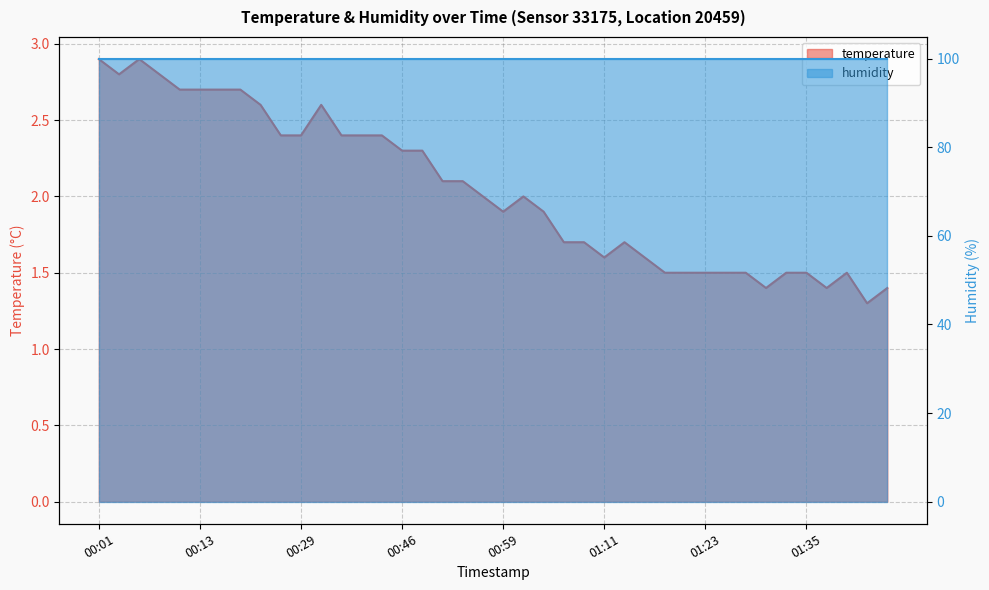

Reading left to right, extract all data points from this chart.

00:01=2.9	00:03=2.8	00:06=2.9	00:08=2.8	00:11=2.7	00:13=2.7	00:16=2.7	00:18=2.7	00:21=2.6	00:26=2.4	00:29=2.4	00:31=2.6	00:36=2.4	00:39=2.4	00:41=2.4	00:46=2.3	00:49=2.3	00:51=2.1	00:54=2.1	00:56=2.0	00:59=1.9	01:01=2.0	01:03=1.9	01:06=1.7	01:08=1.7	01:11=1.6	01:13=1.7	01:16=1.6	01:18=1.5	01:21=1.5	01:23=1.5	01:25=1.5	01:28=1.5	01:30=1.4	01:33=1.5	01:35=1.5	01:38=1.4	01:40=1.5	01:43=1.3	01:47=1.4